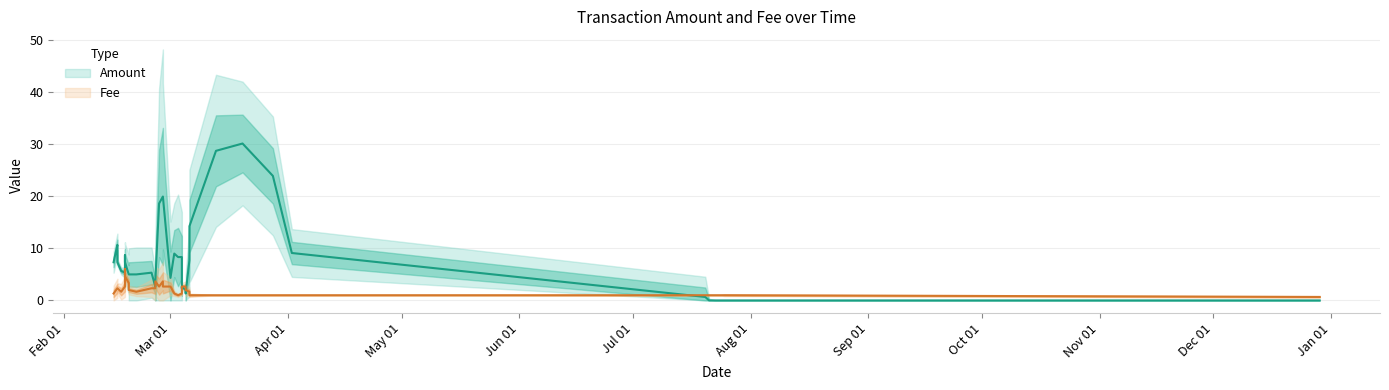

What is the average value of the Amount series?

7.9